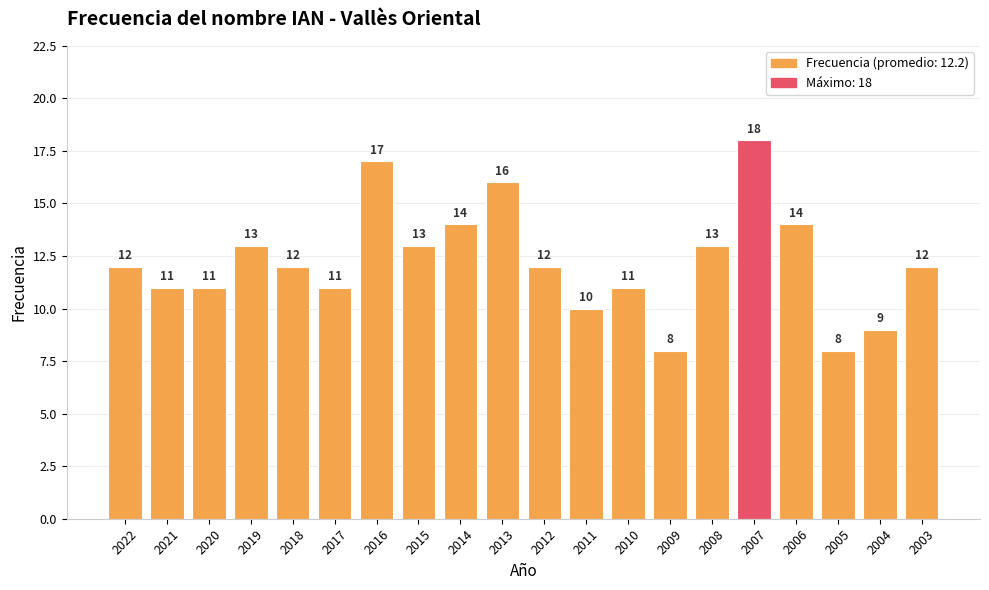

What is the minimum value shown in the chart?

8